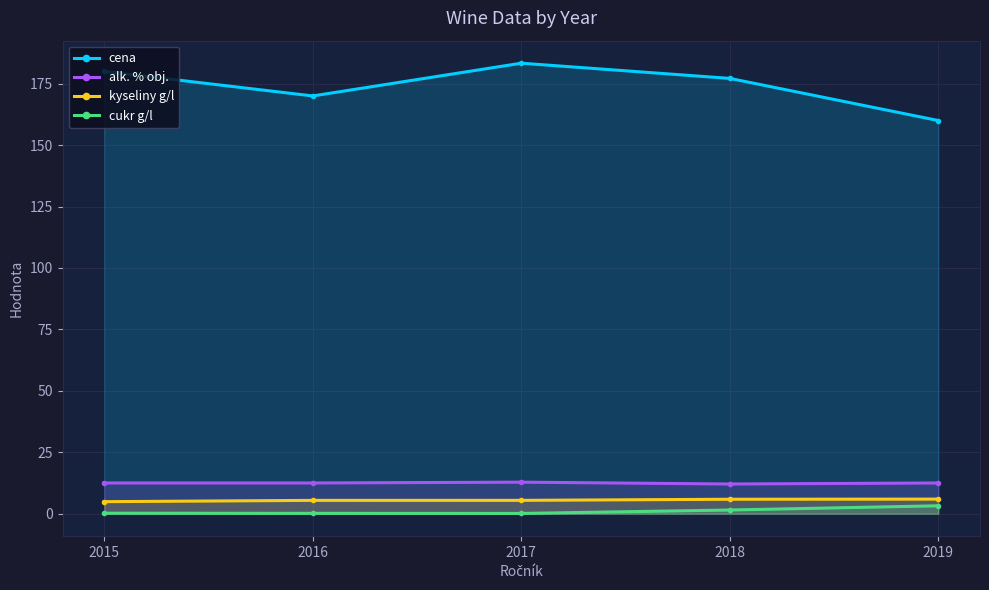

Which series has the largest total across all categories?

cena